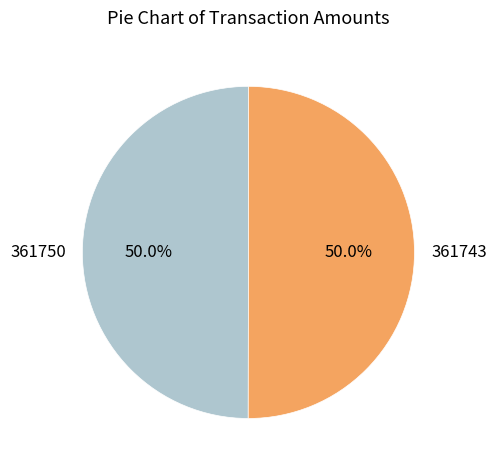

To the nearest percent, what portion does 361743 represent?

50%